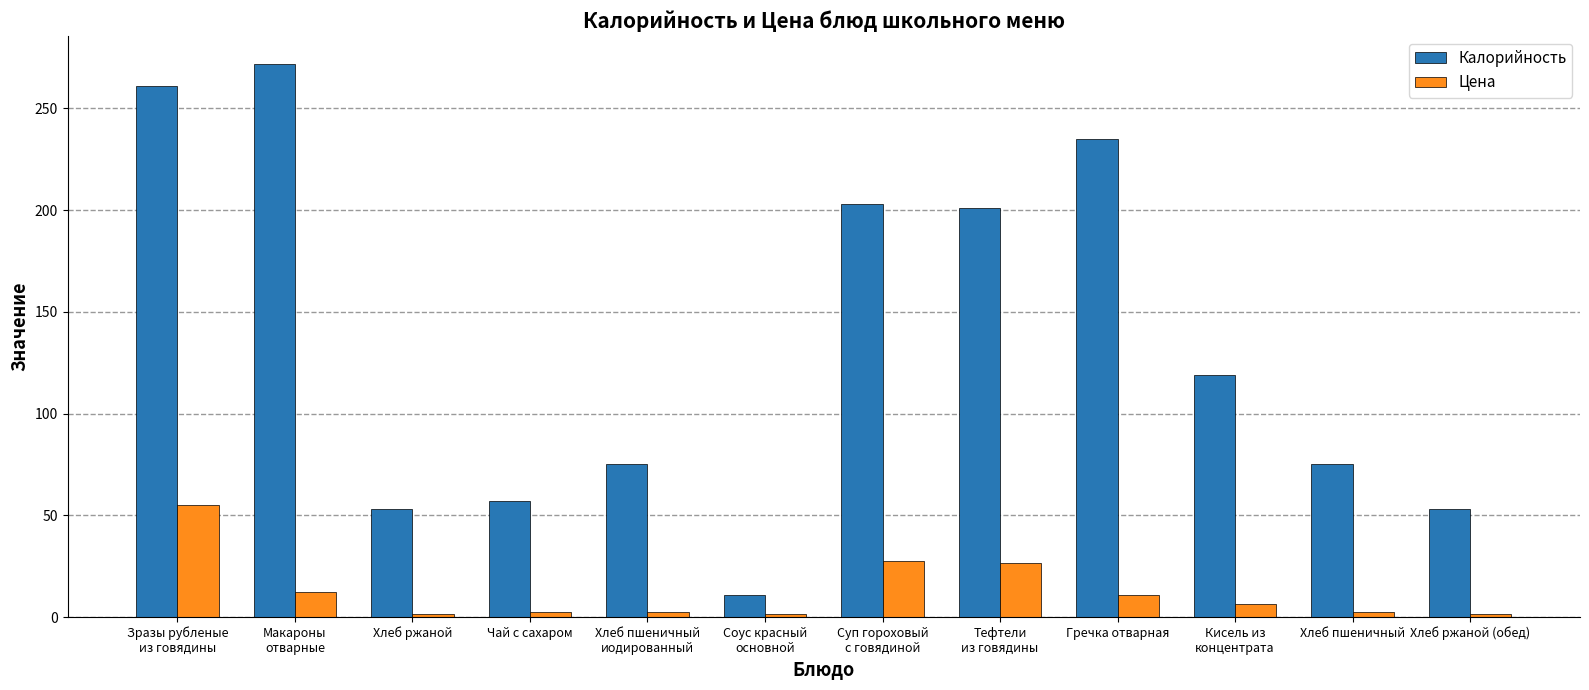

Rank the series by their maximum value, from lowest to highest.

Цена, Калорийность